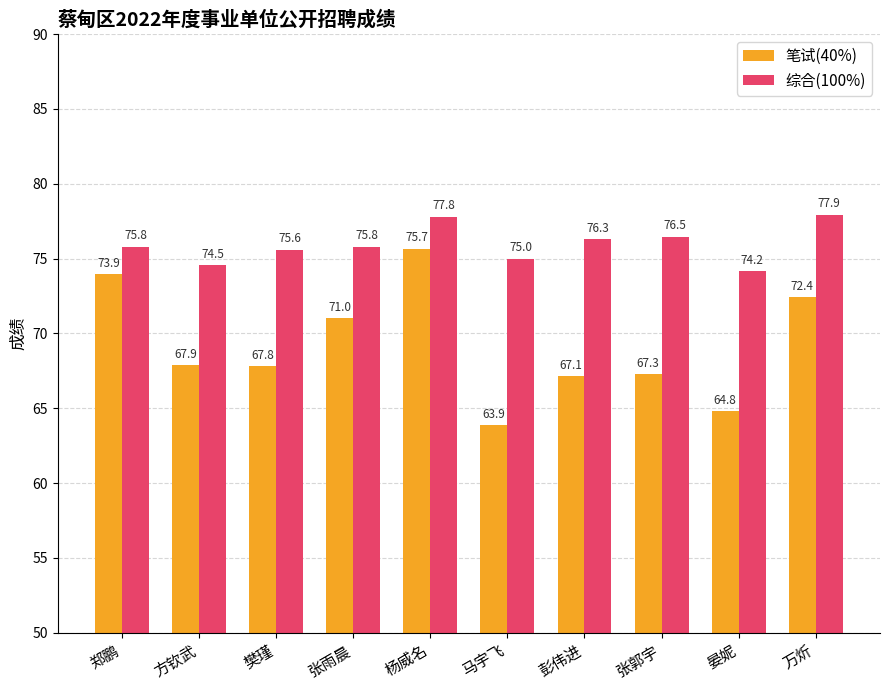

How many bars are there in each group?

2